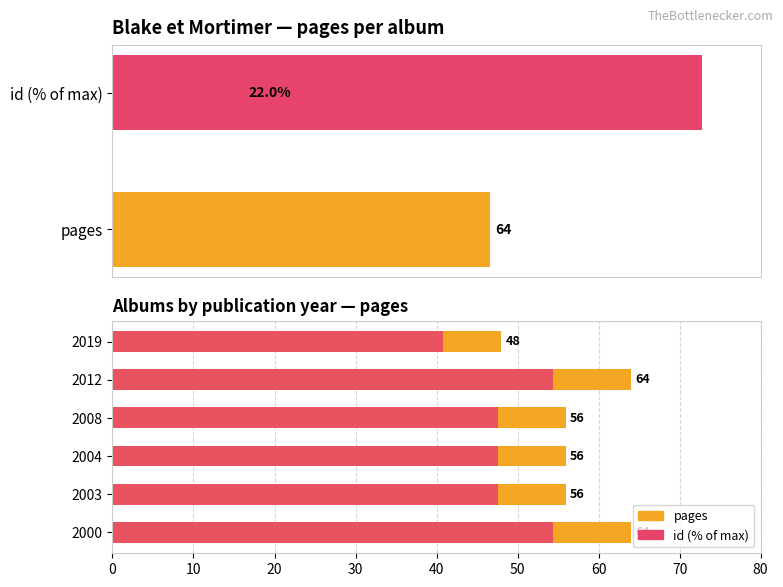

What is the difference between the maximum and minimum values in the id (% of max) series?

13.6